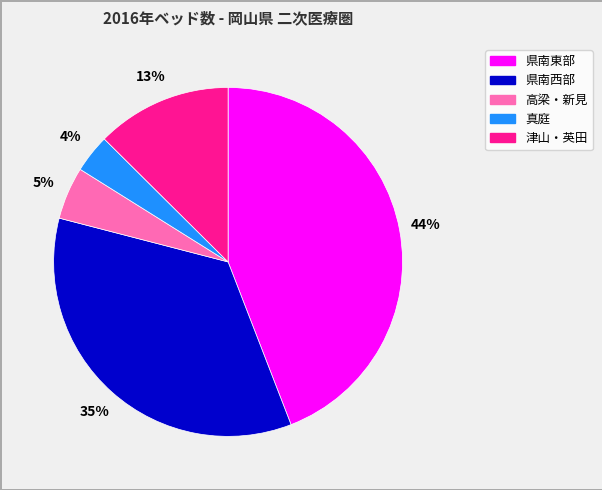

What is the ratio of the value at 津山・英田 to the value at 県南西部?

0.4